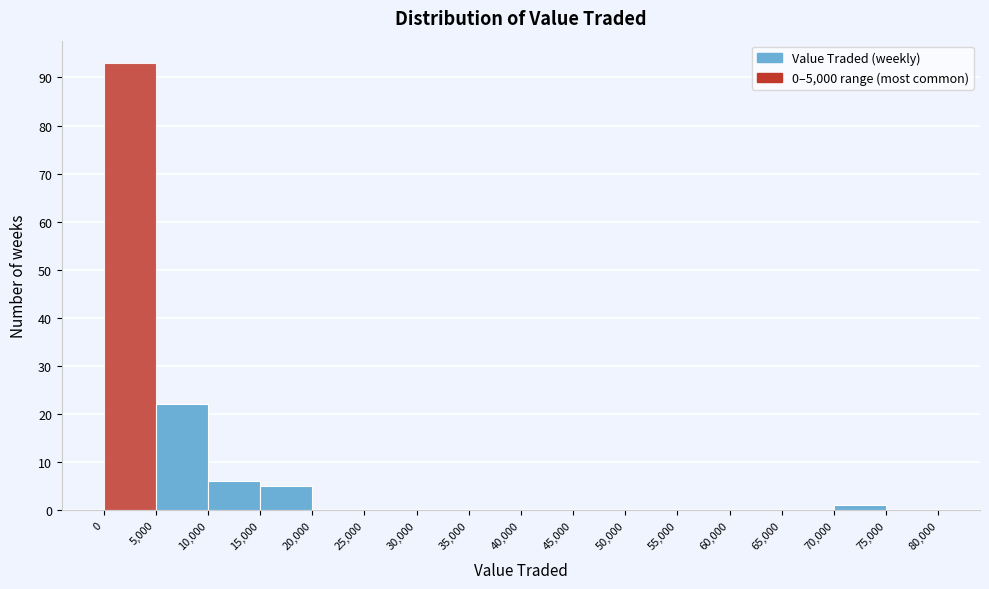

Reading left to right, list every bar in this chart as the range it spans on the x-axis followed by its height. The values are not printed on the chart, so give them approximately, as read against the axis.

0 to 5,000: 93
5,000 to 10,000: 22
10,000 to 15,000: 6
15,000 to 20,000: 5
20,000 to 25,000: 0
25,000 to 30,000: 0
30,000 to 35,000: 0
35,000 to 40,000: 0
40,000 to 45,000: 0
45,000 to 50,000: 0
50,000 to 55,000: 0
55,000 to 60,000: 0
60,000 to 65,000: 0
65,000 to 70,000: 0
70,000 to 75,000: 1
75,000 to 80,000: 0